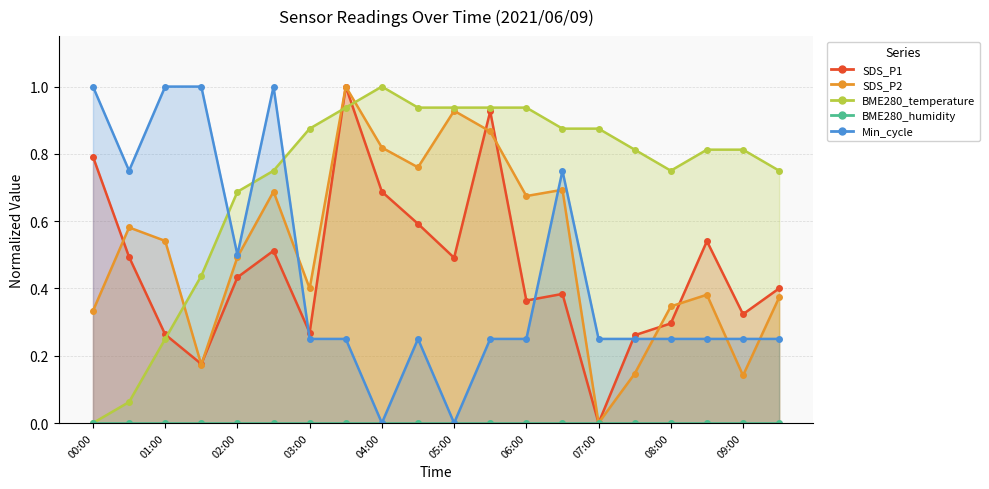

What is the label of the 15th point from the right?

02:30